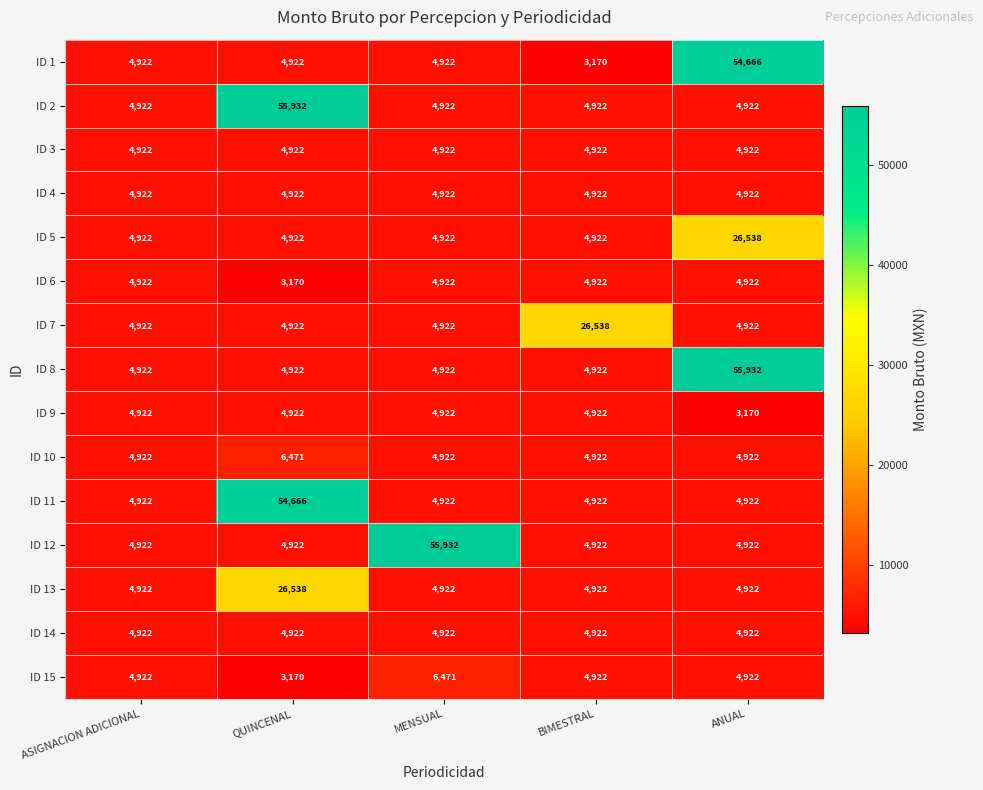

Which series has the largest range (max minus min)?

ID 1